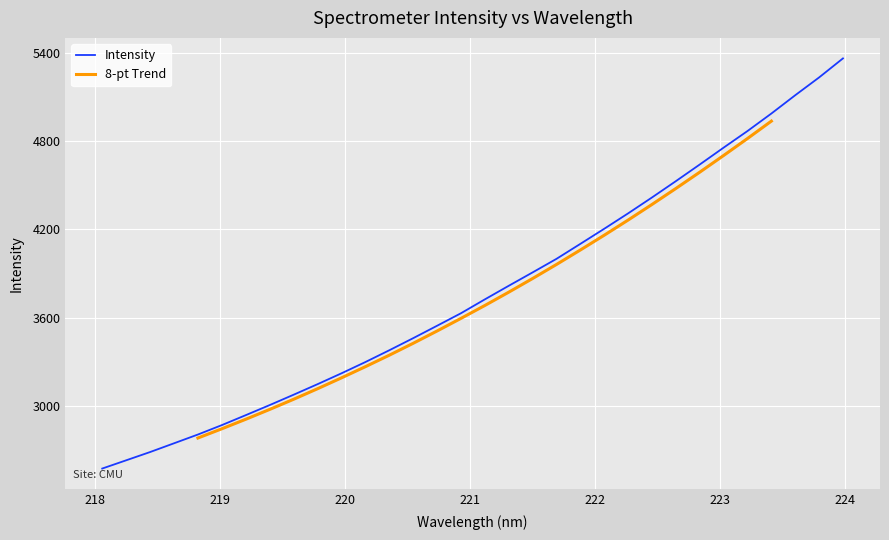

The value at 221.6902 is 6287.3. True or false?

False